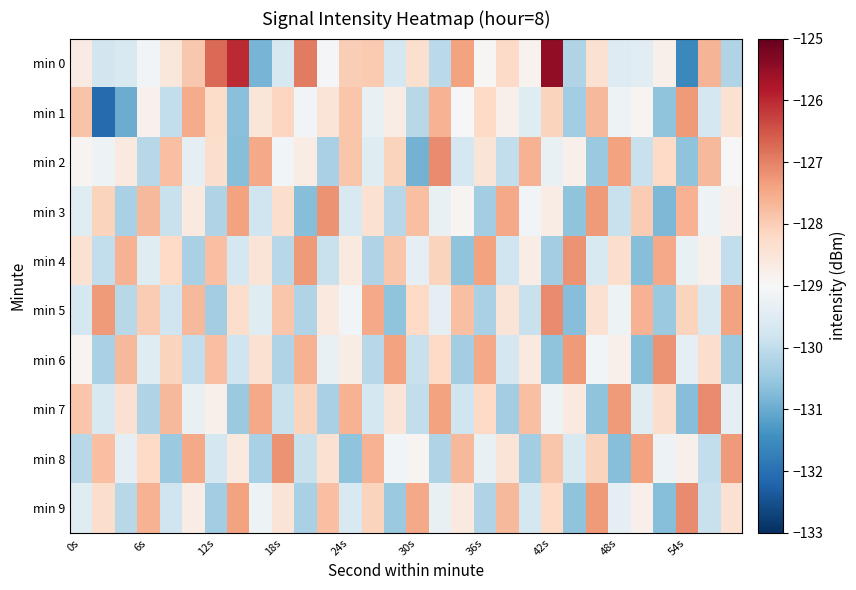

At how many categories does at least one series exceed -129?

30